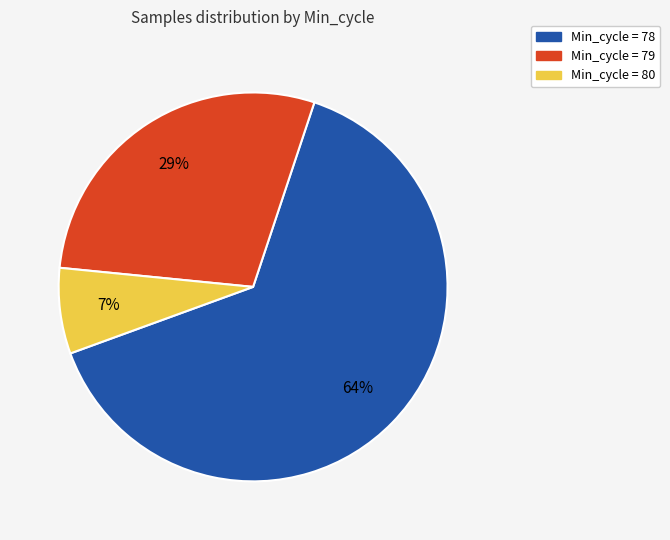

To the nearest percent, what is the difference between the largest and smallest slice percentages?

57%